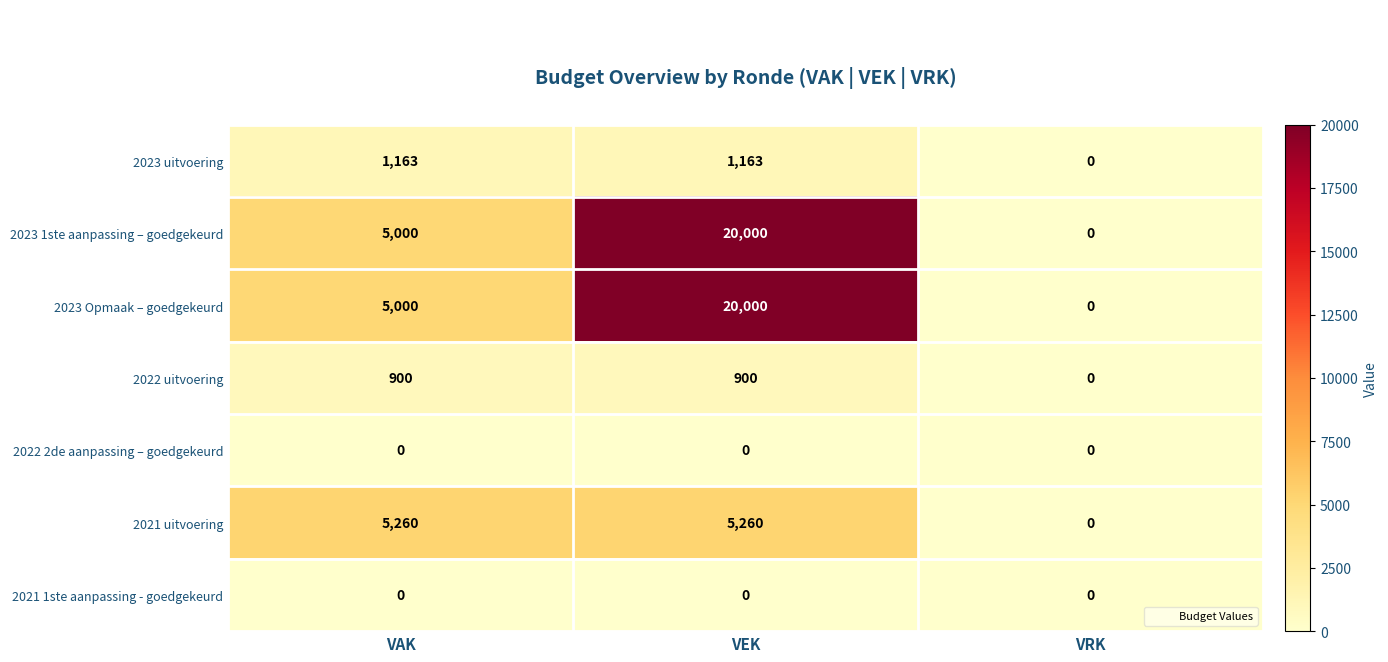

How many 2022 uitvoering values are between 0 and 900?

3